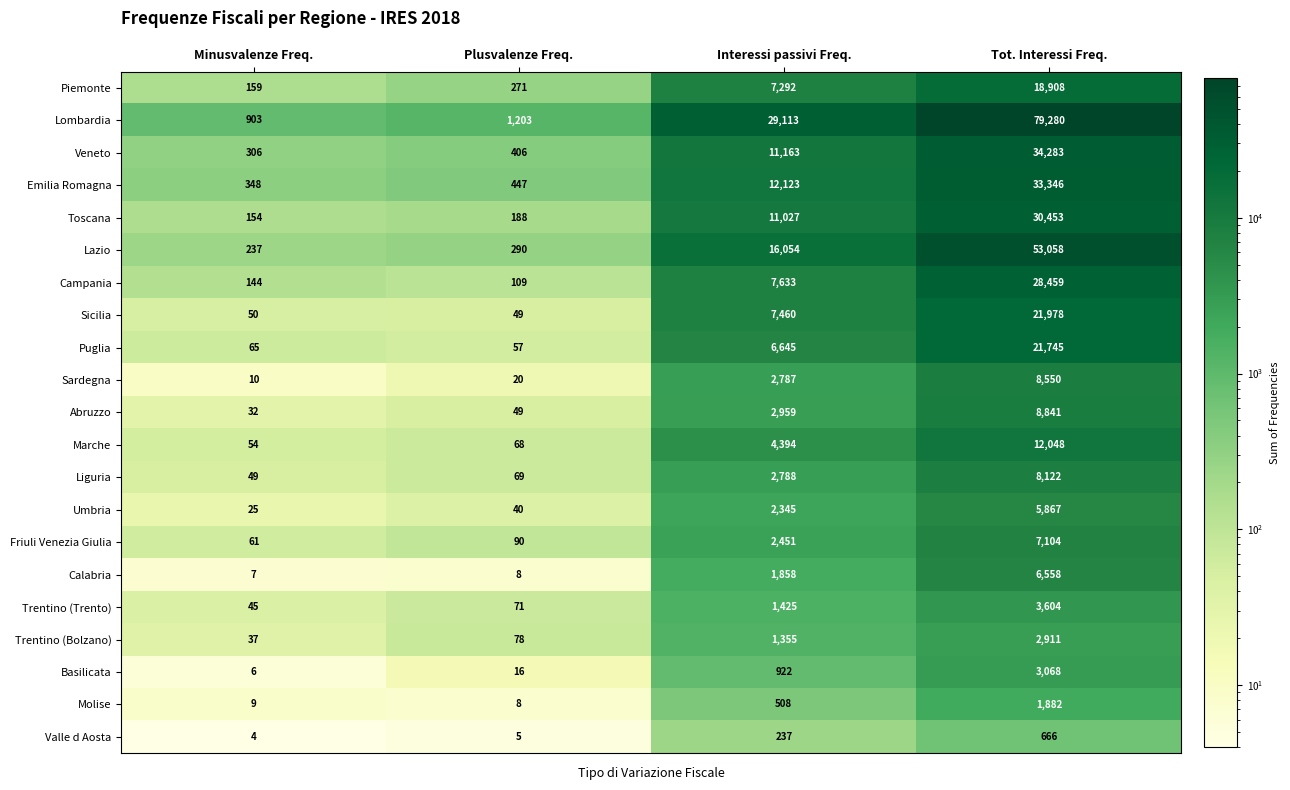

What is the spread (max minus min) of values at Interessi passivi Freq.?

28876